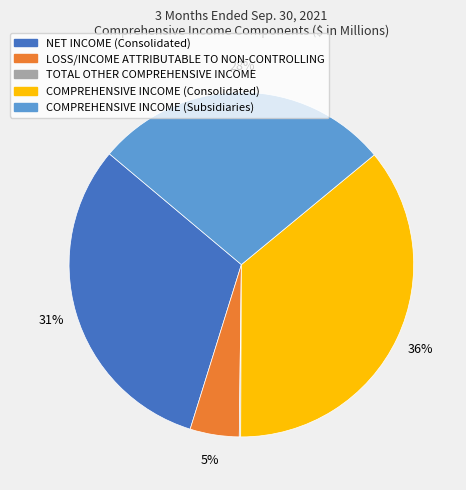

What is the largest slice in the pie chart?

COMPREHENSIVE INCOME (Consolidated)